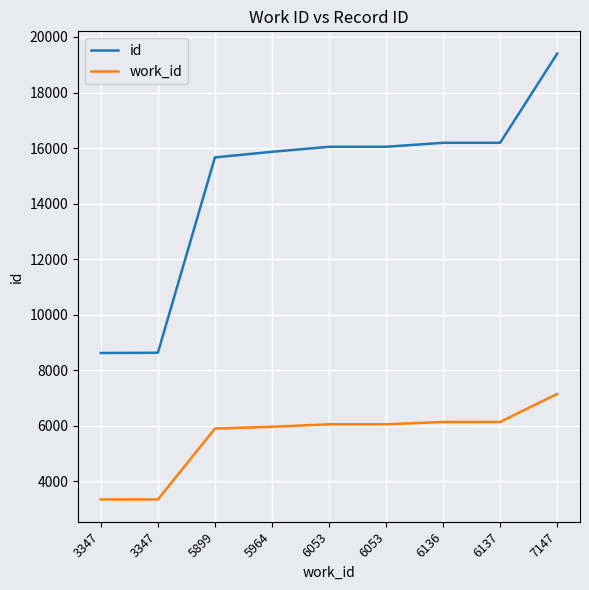

What is the value of the id point at the 6th from the left?

16045